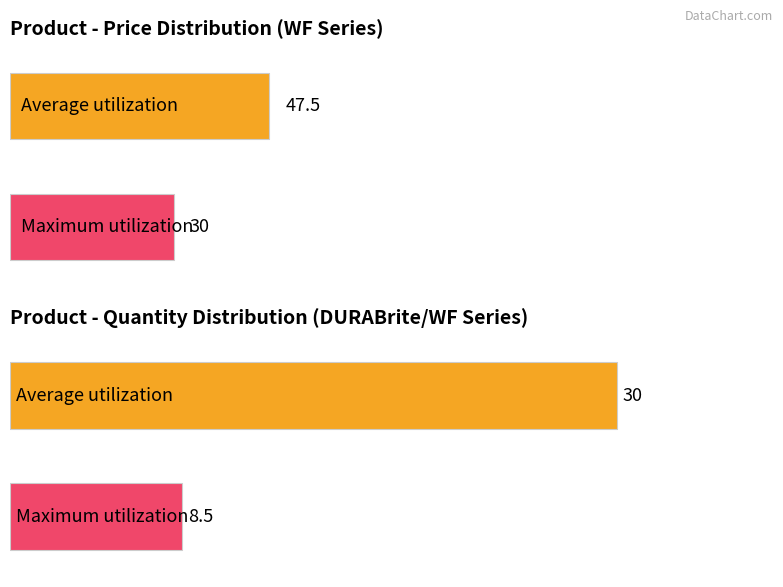

Is it true that Average utilization equals 75.8 at C13T09J440?

False